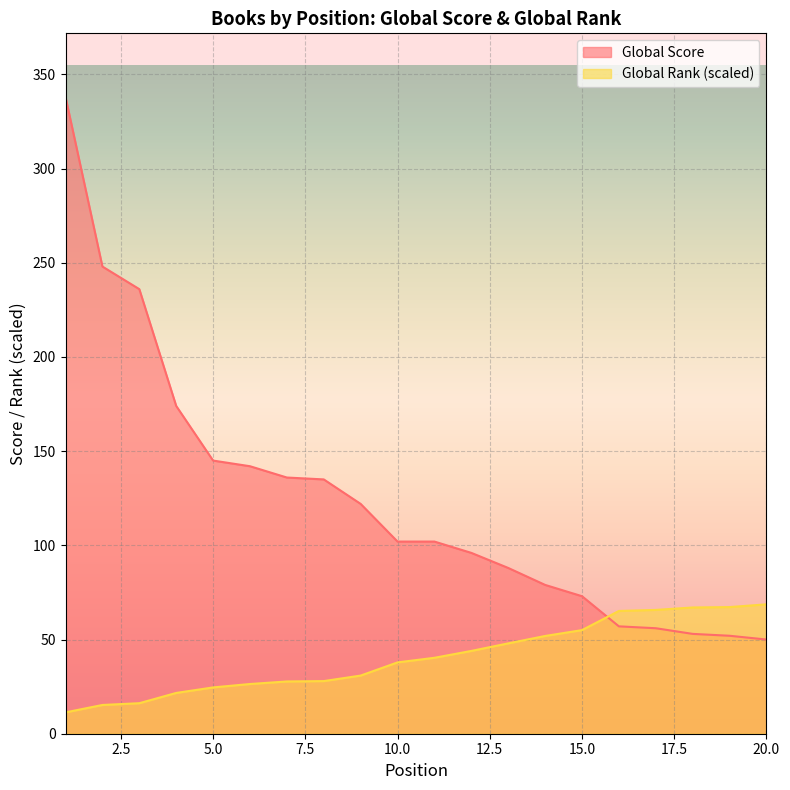

After their last crossing, which series has the higher values: Global Rank (scaled) or Global Score?

Global Rank (scaled)